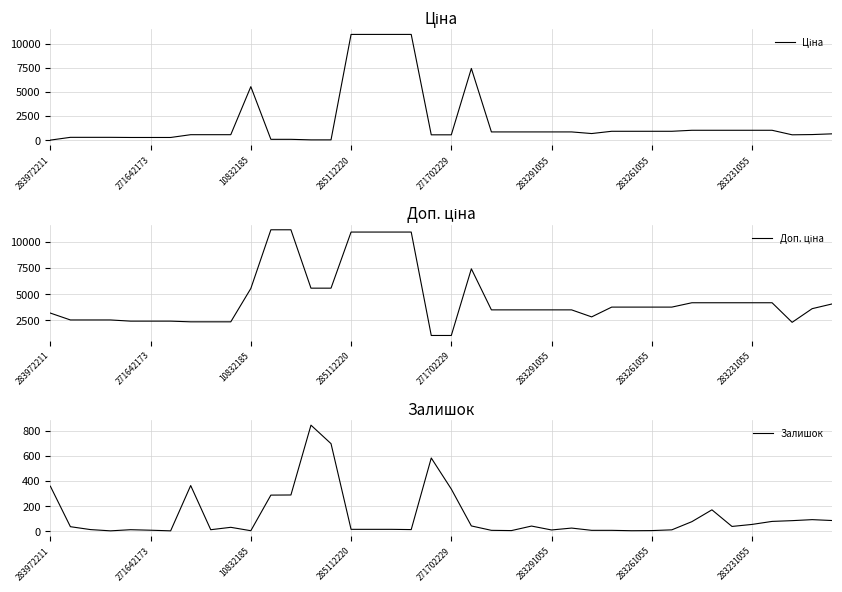

How many interior local peaks does the Доп. ціна series have?

1